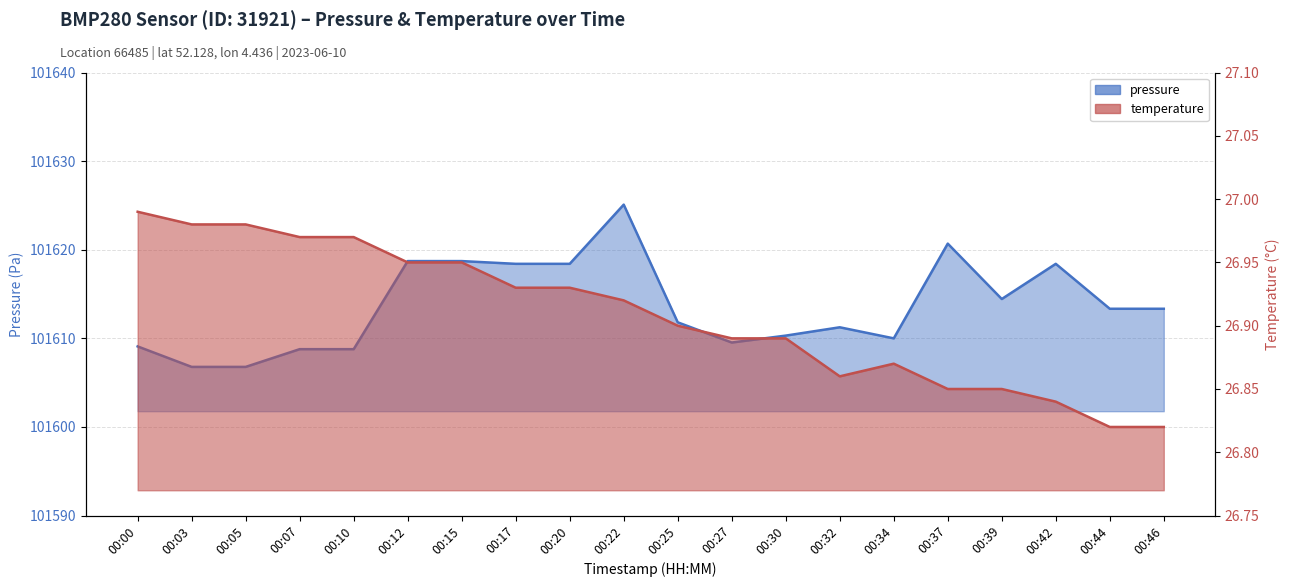

Reading right to left, list all the values displayed in this chart.

pressure: 101613.3	101613.3	101618.4	101614.4	101620.7	101610.0	101611.2	101610.3	101609.5	101611.8	101625.1	101618.4	101618.4	101618.7	101618.7	101608.8	101608.8	101606.8	101606.8	101609.1
temperature: 26.8	26.8	26.8	26.9	26.9	26.9	26.9	26.9	26.9	26.9	26.9	26.9	26.9	26.9	26.9	27.0	27.0	27.0	27.0	27.0